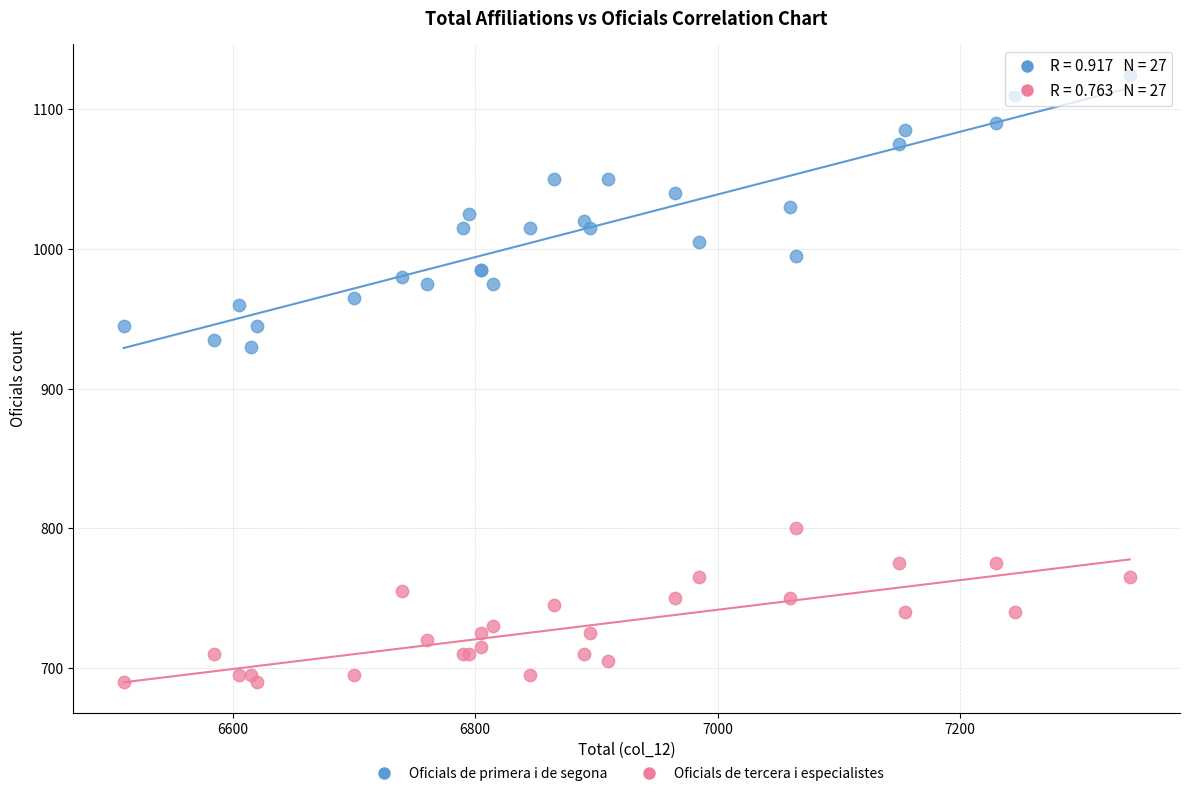

Which series contains the lowest Y value?

Oficials de tercera i especialistes